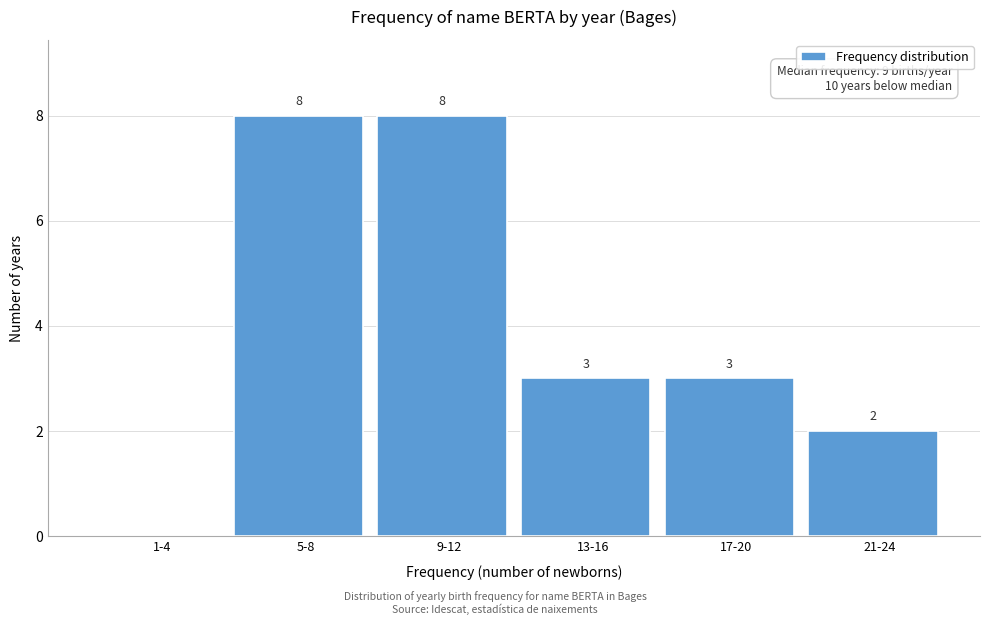

Reading left to right, extract all data points from this chart.

1-4=0	5-8=8	9-12=8	13-16=3	17-20=3	21-24=2